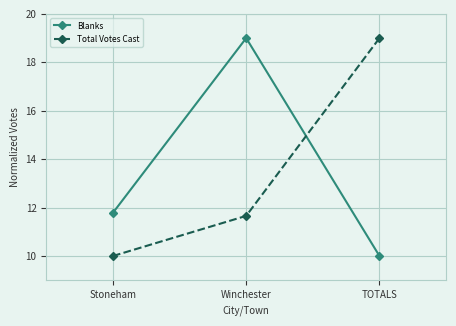

Count the number of categories in the chart.

3